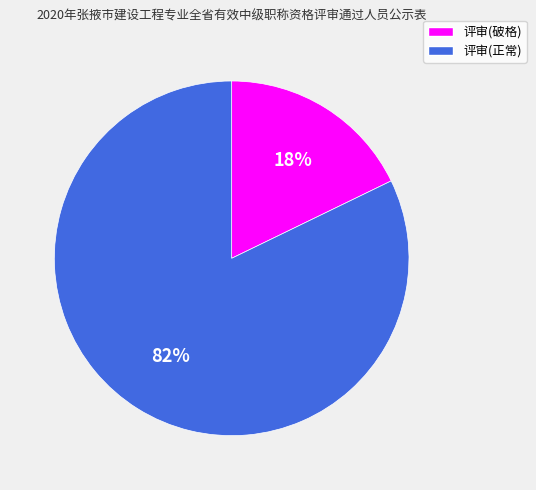

Which slice is the largest?

评审(正常)